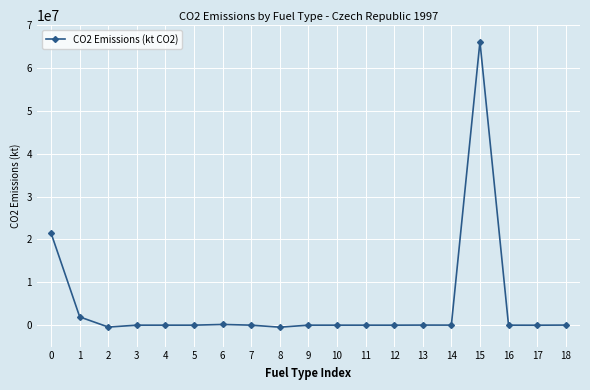

Read the value at 9.

-256.3